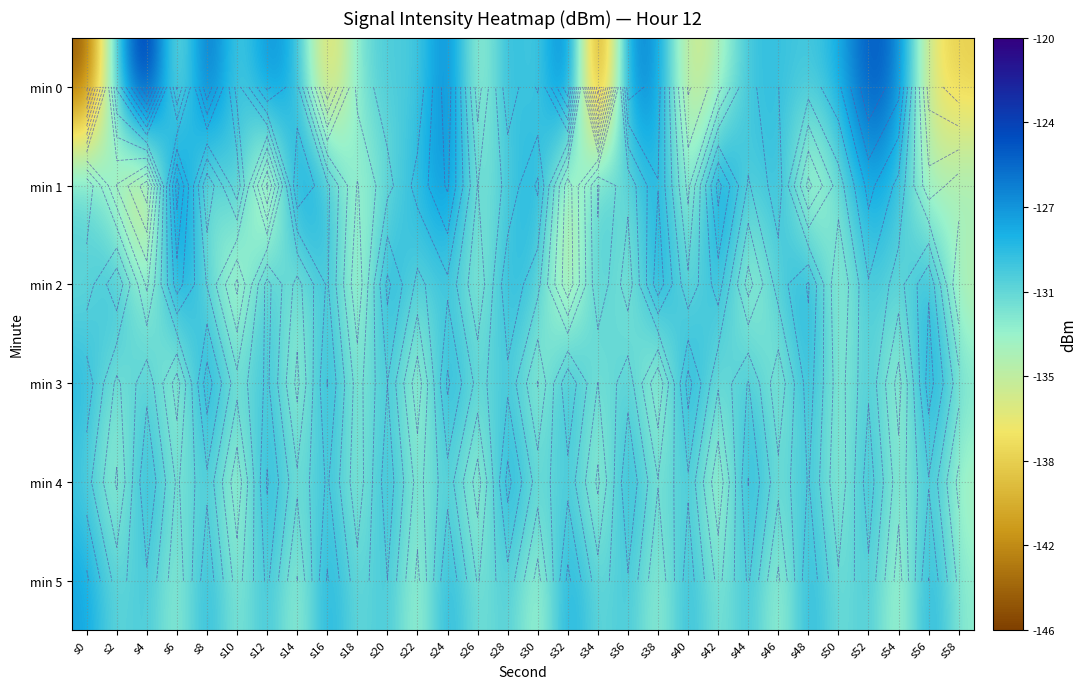

The value of min 2 at s34 is -85.2. True or false?

False